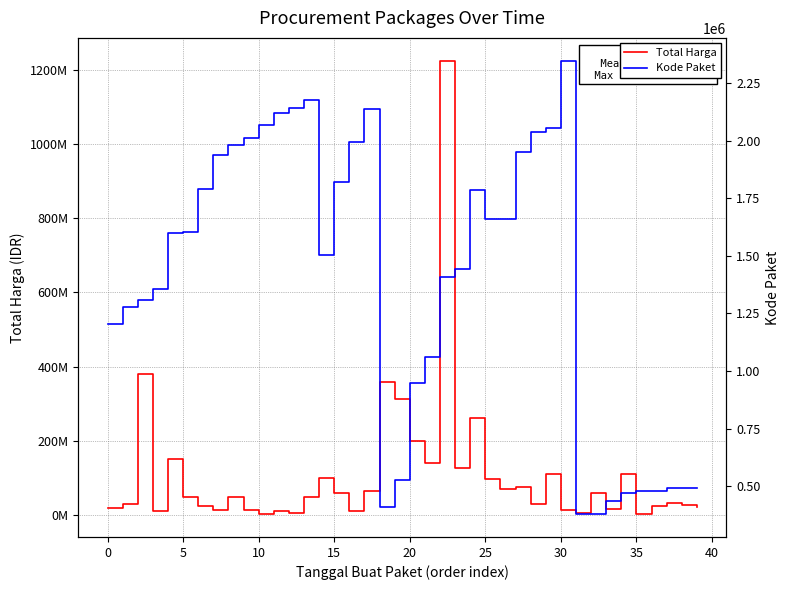

Which series changed the most between 35 and 45?

Total Harga